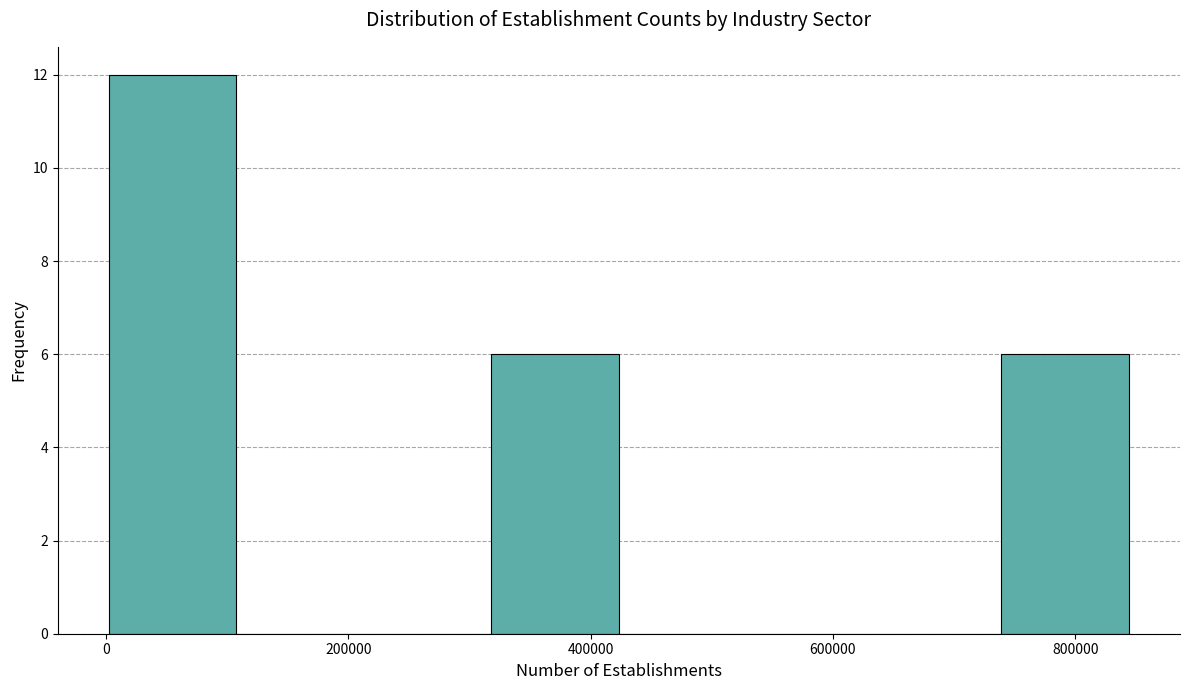

Reading left to right, transcribe this chart: for each bar, give the range it covers on the x-axis and its height. Neither the bar edges nor the heights are printed on the chart, so give them approximately, as read against the axes.

0 to 100000: 12
100000 to 220000: 0
220000 to 320000: 0
320000 to 420000: 6
420000 to 520000: 0
520000 to 640000: 0
640000 to 740000: 0
740000 to 840000: 6